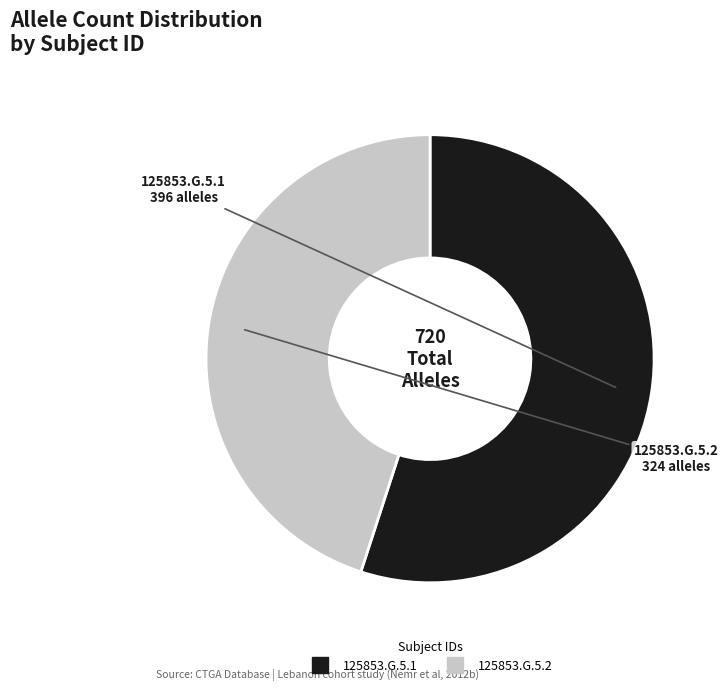

The 125853.G.5.1 slice represents 62% of the pie. True or false?

False